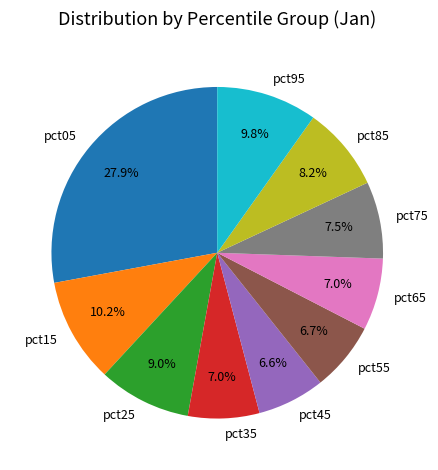

True or false: pct35 accounts for 7% of the total.

True